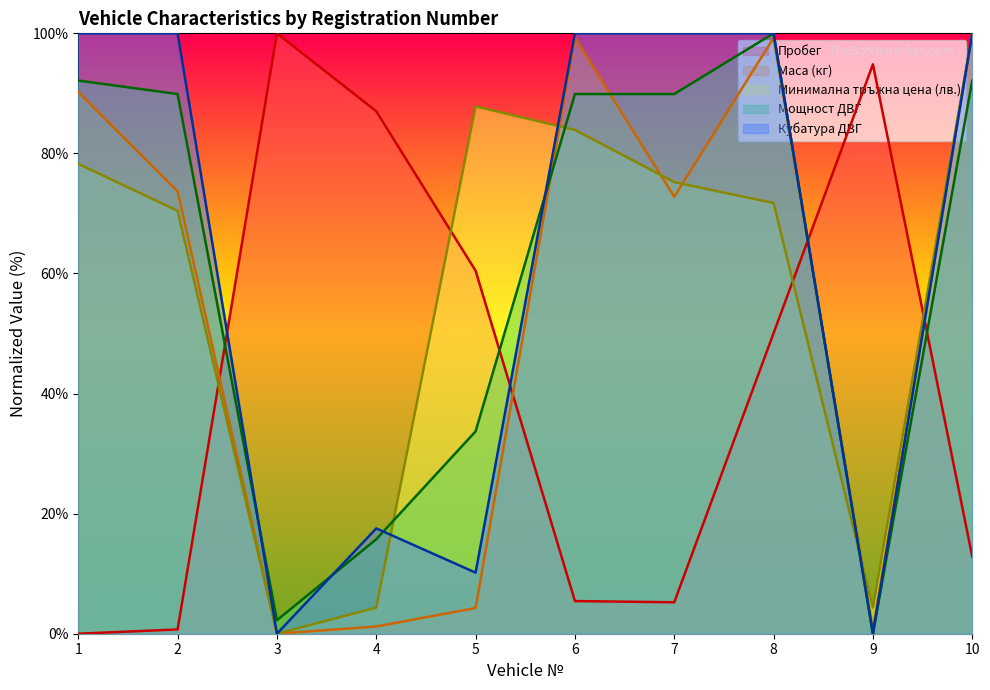

What are all the series names shown in the legend?

Пробег, Маса (кг), Минимална тръжна цена (лв.), Мощност ДВГ, Кубатура ДВГ